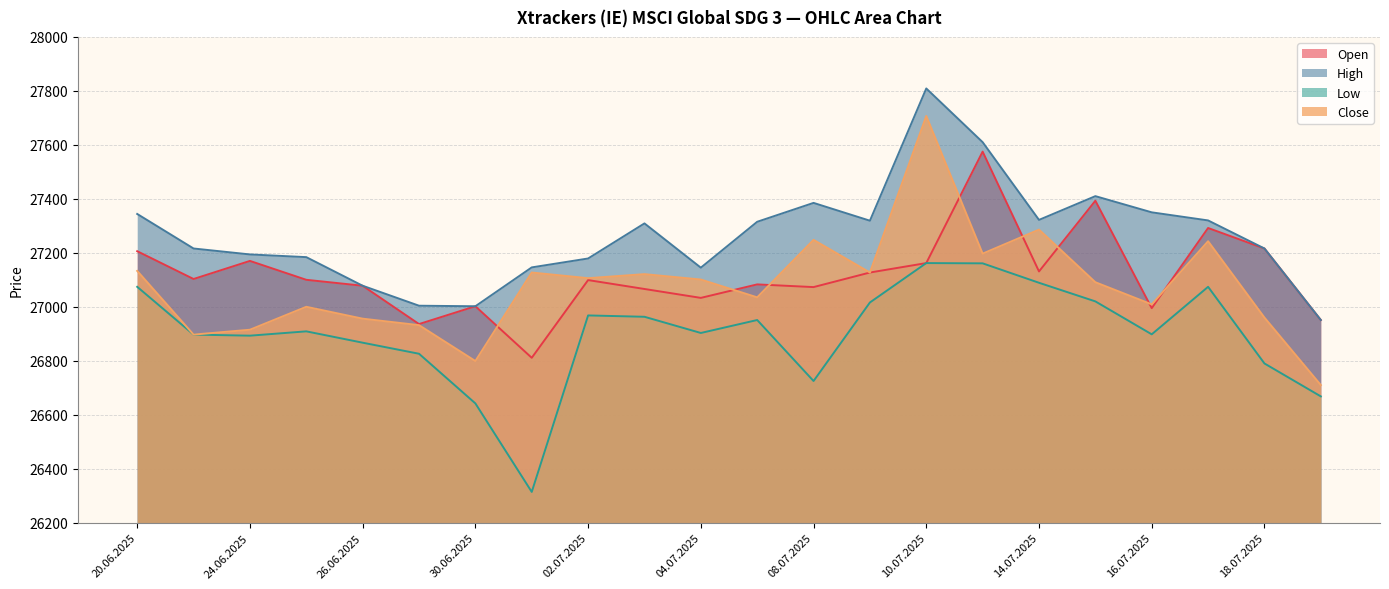

Is it true that Close equals 38723 at 21.07.2025?

False